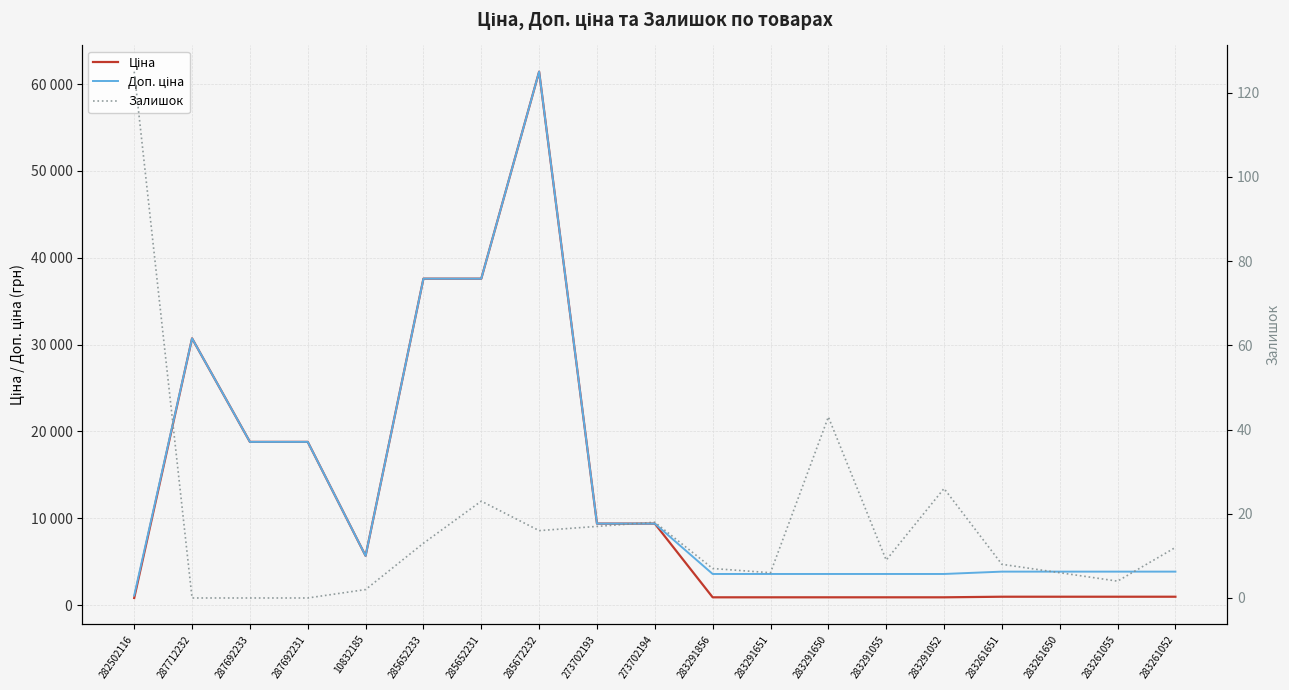

Count the number of categories in the chart.

19